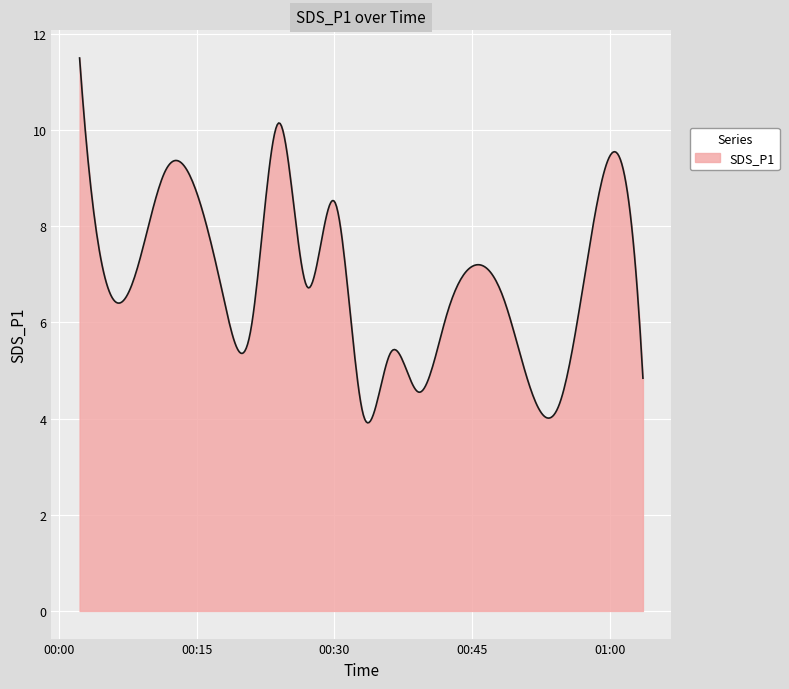

What is the minimum value shown in the chart?

3.9